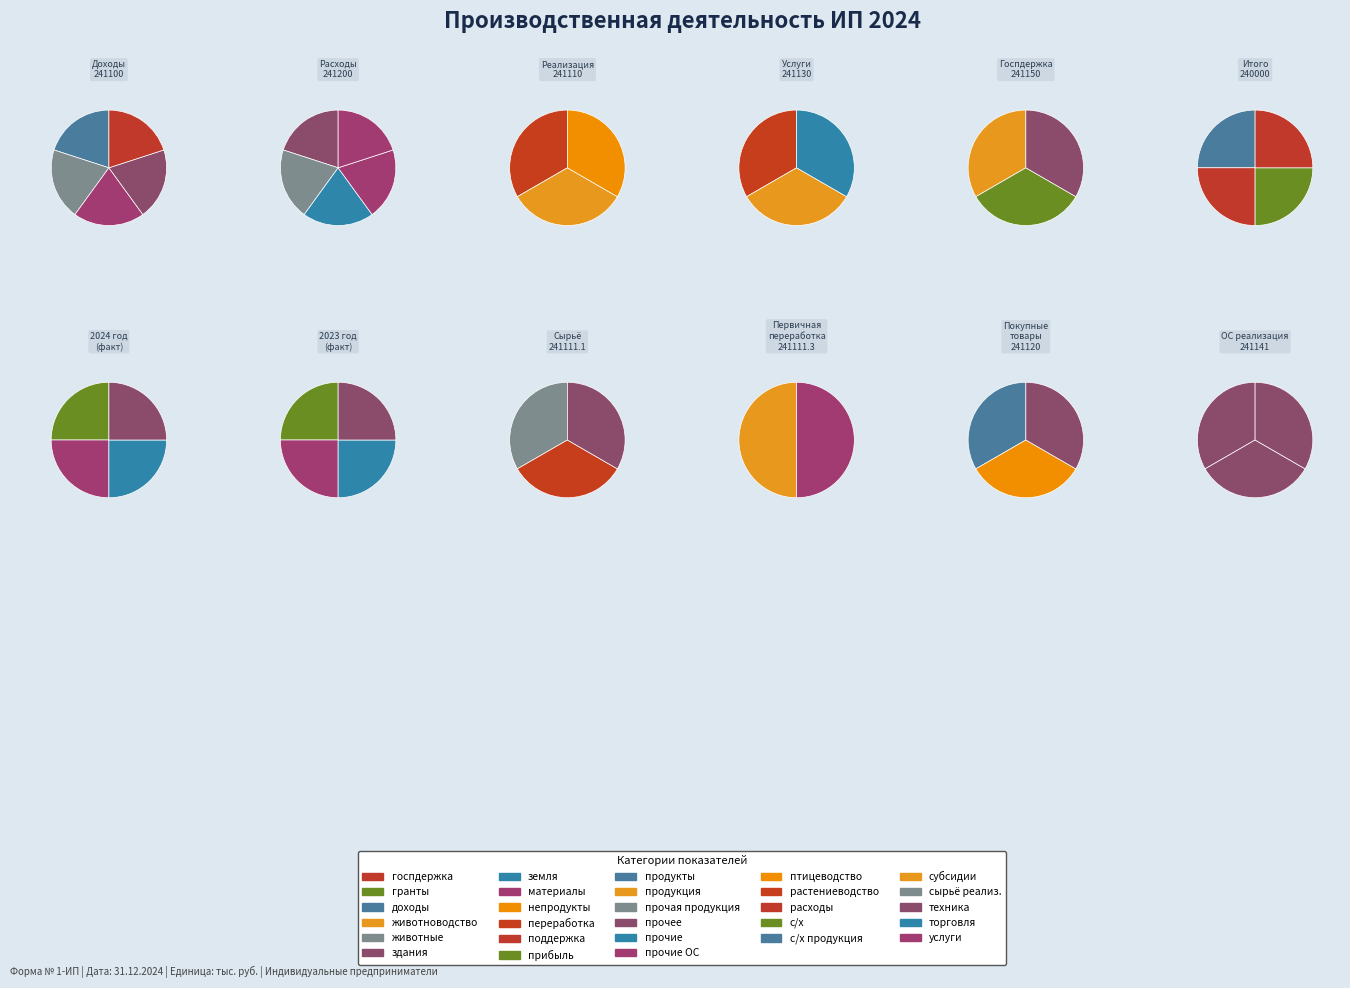

Which category has the smallest portion of the pie?

241110